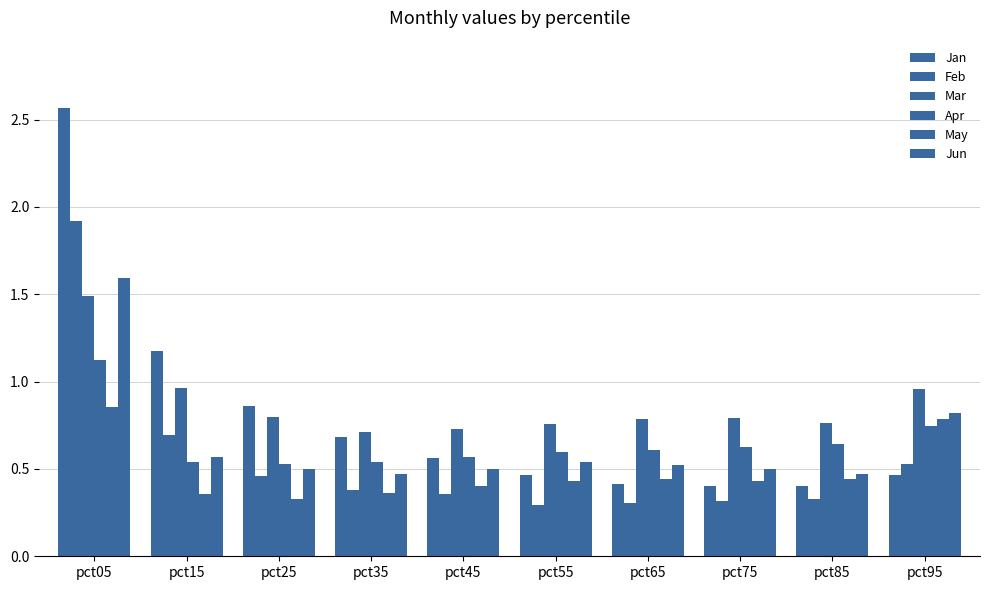

Are the bars horizontal?

No